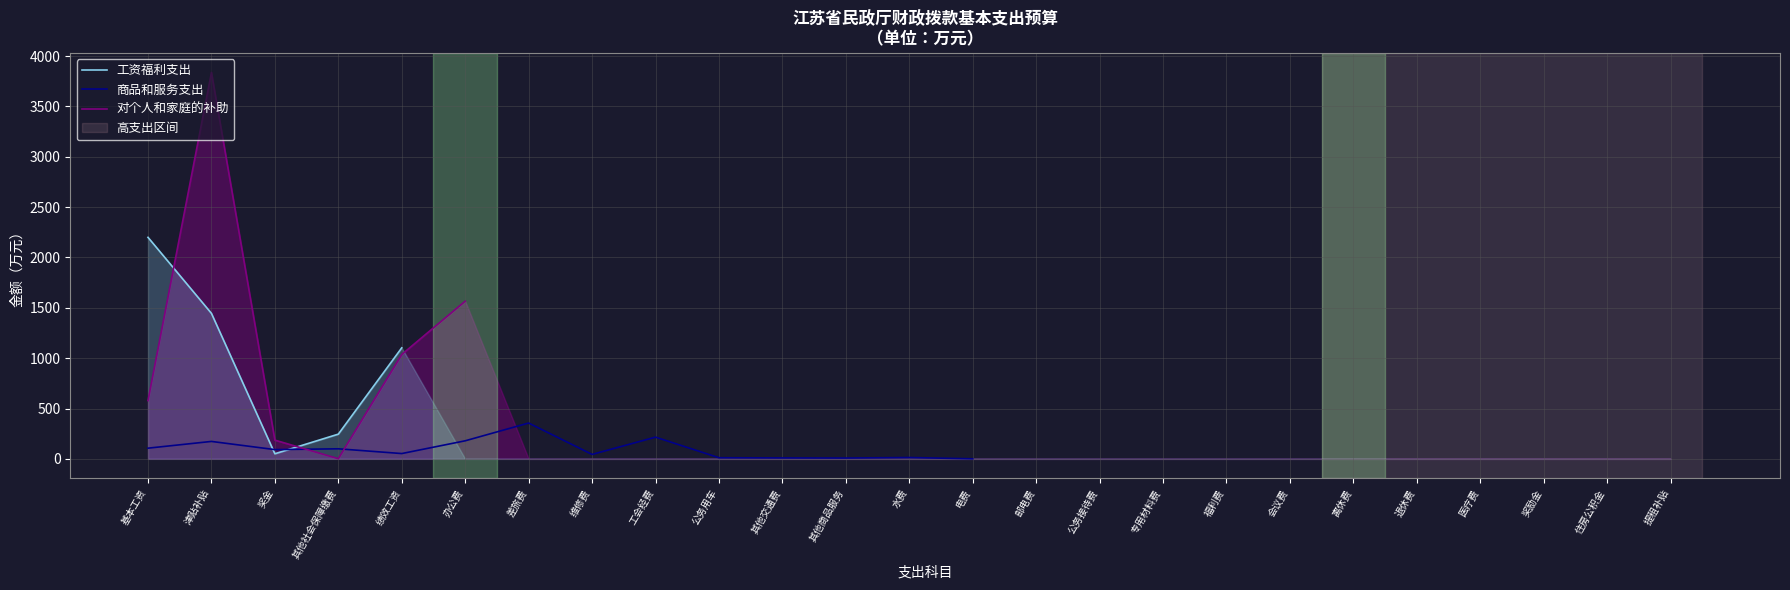

At 其他商品服务, list the series in order from largest to smallest.

工资福利支出, 商品和服务支出, 对个人和家庭的补助